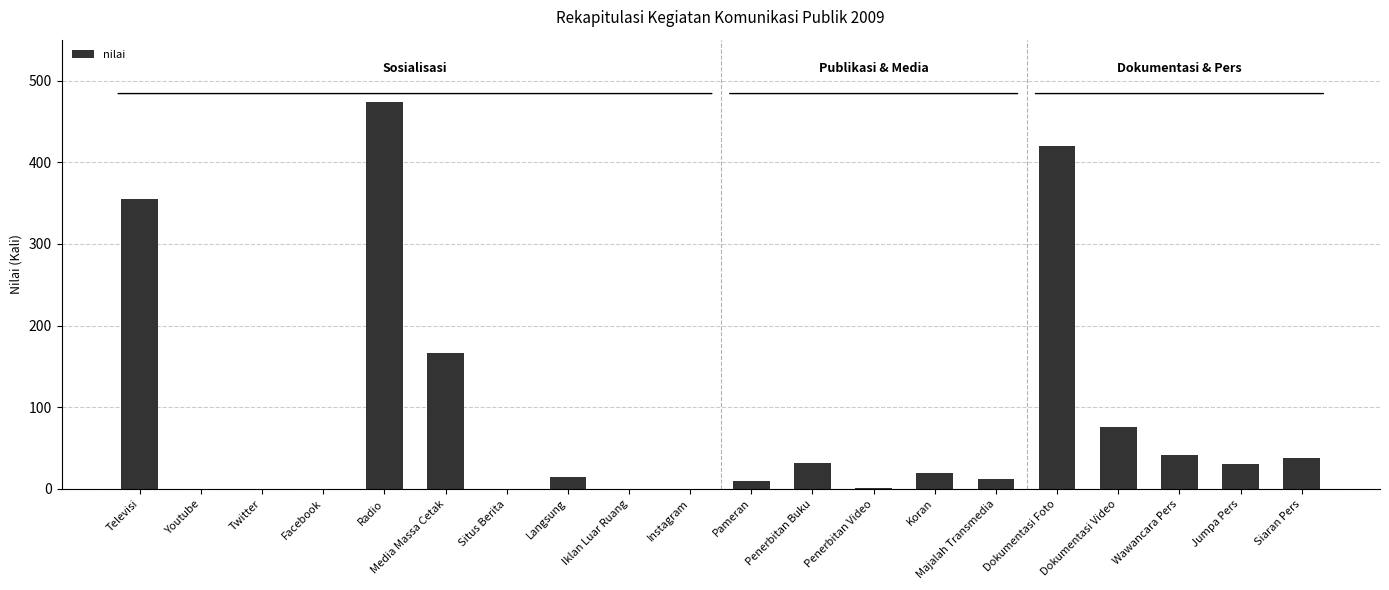

The chart shows a value of 355 at Televisi. True or false?

True